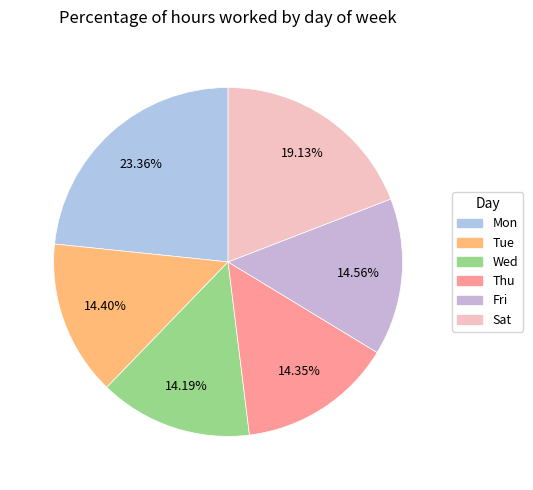

Count the number of slices in the pie.

6